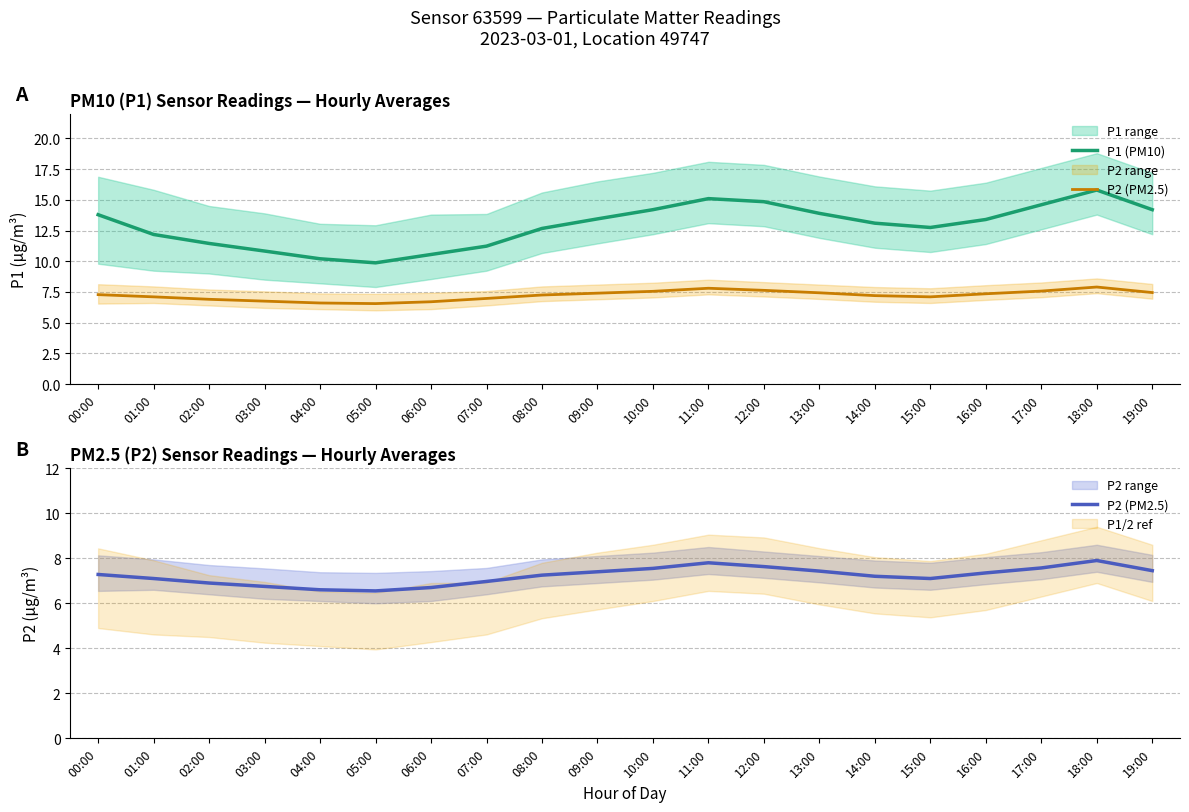

How many interior local peaks does the P2 (PM2.5) series have?

2